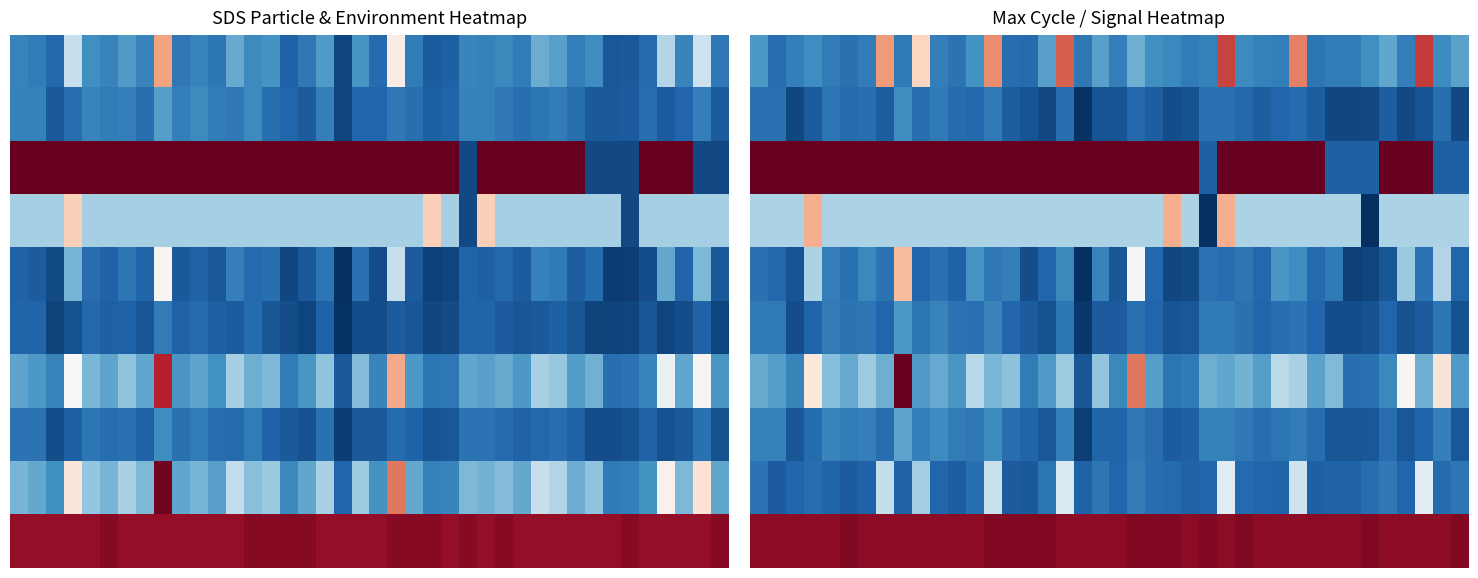

How many series are shown in this chart?

10